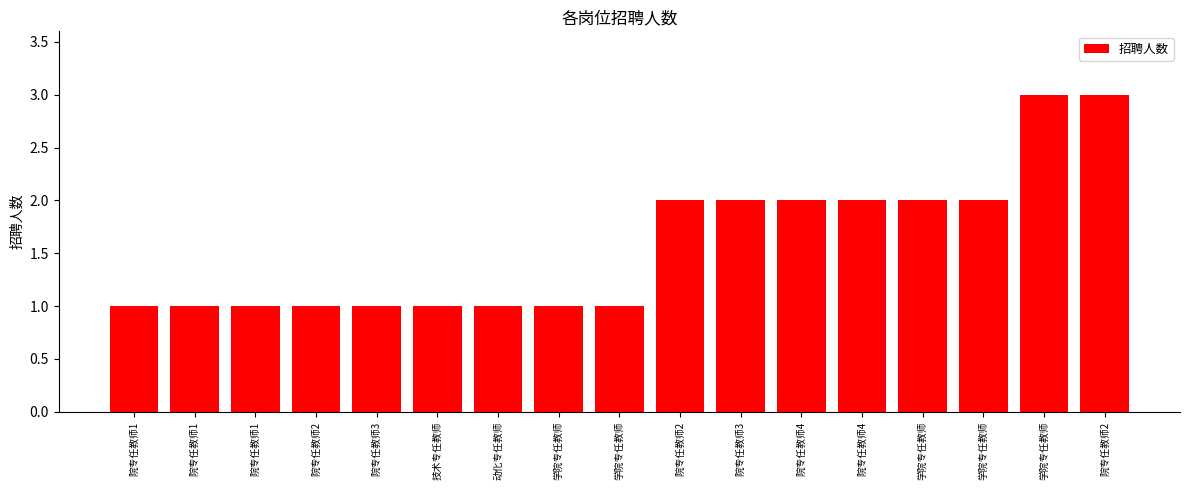

How many distinct data groups are displayed?

1